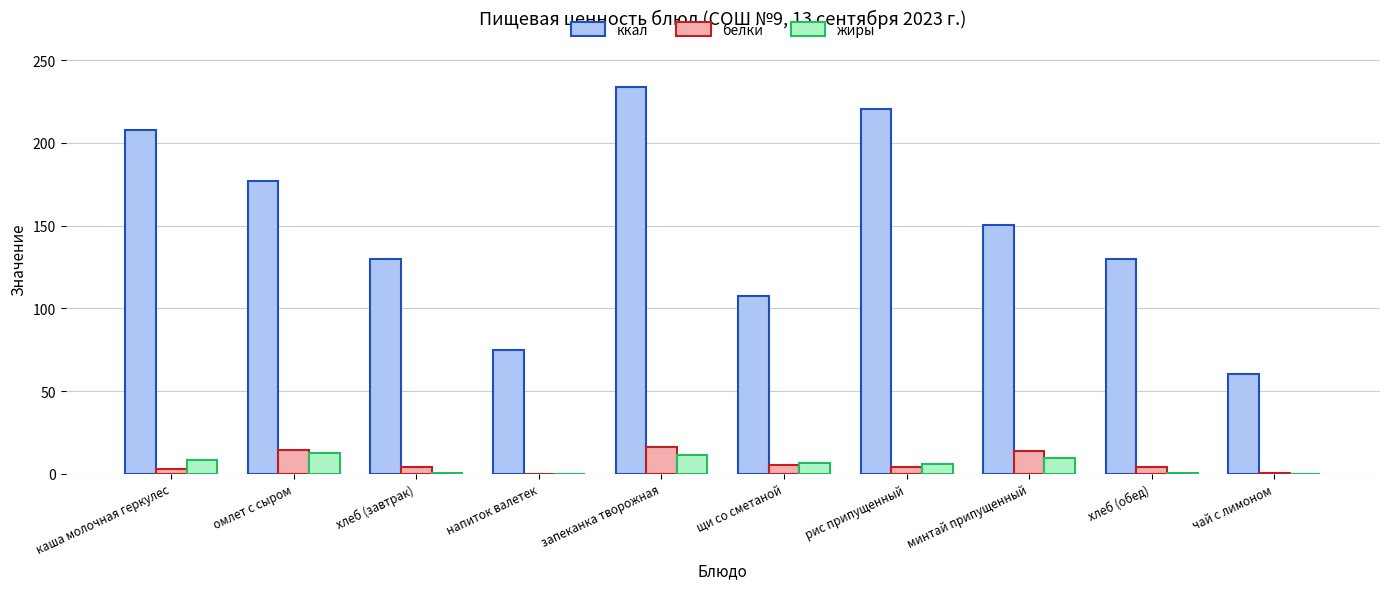

The ккал series shows 177.0 at омлет с сыром. True or false?

True